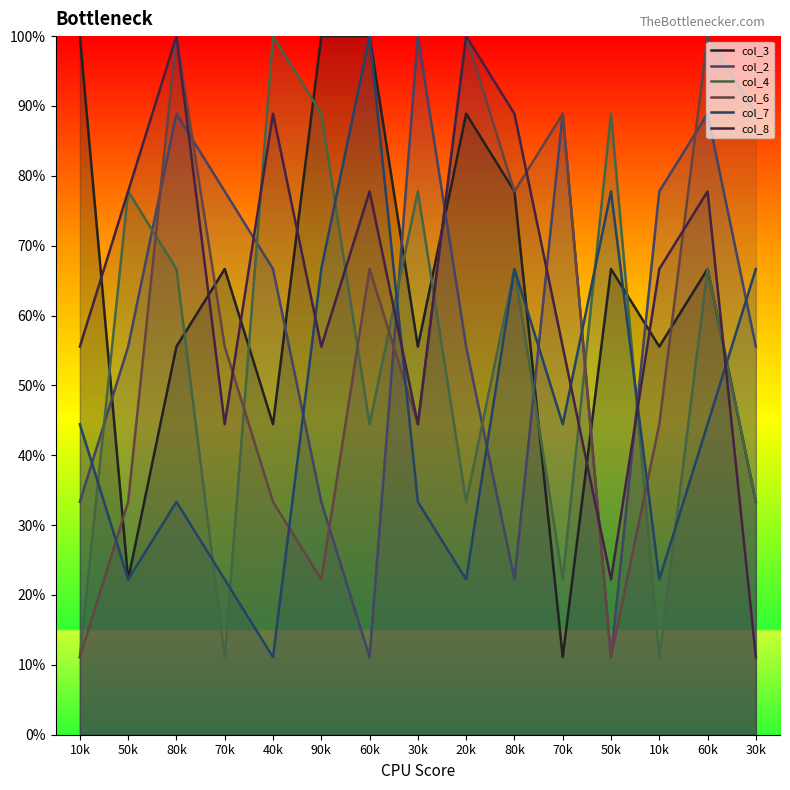

What is the minimum value for col_4?

11.1